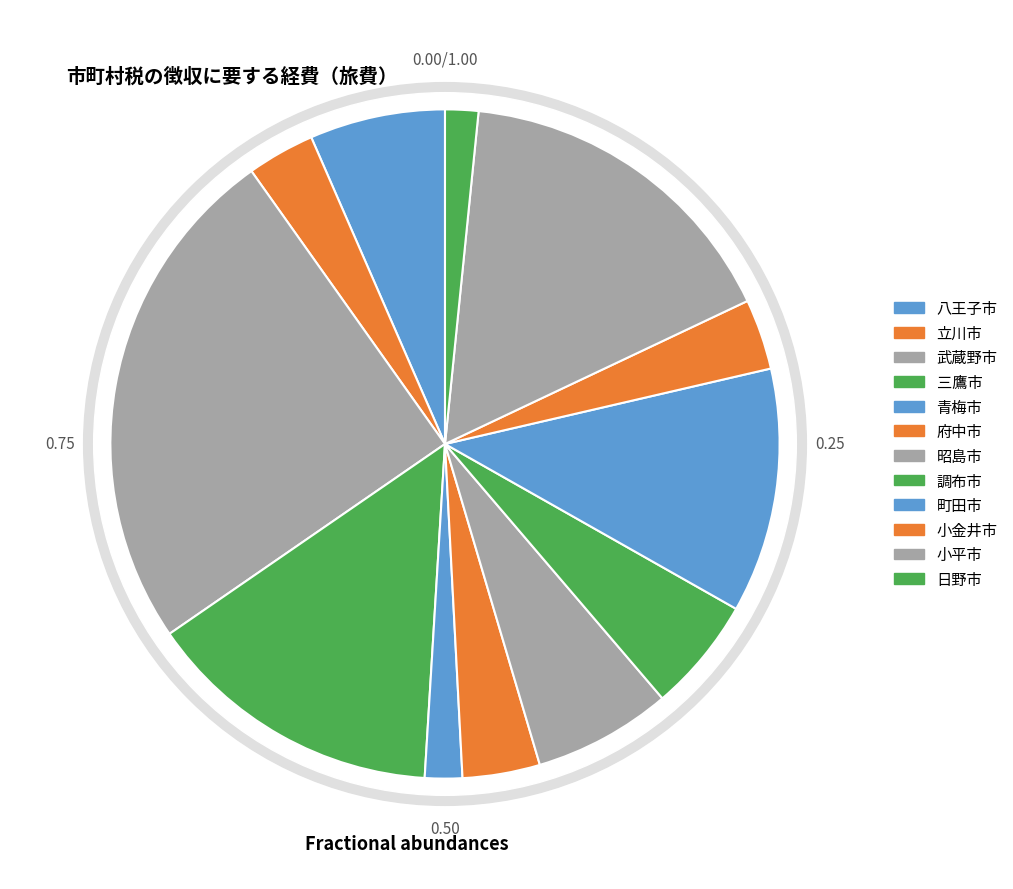

The 武蔵野市 slice represents 39% of the pie. True or false?

False